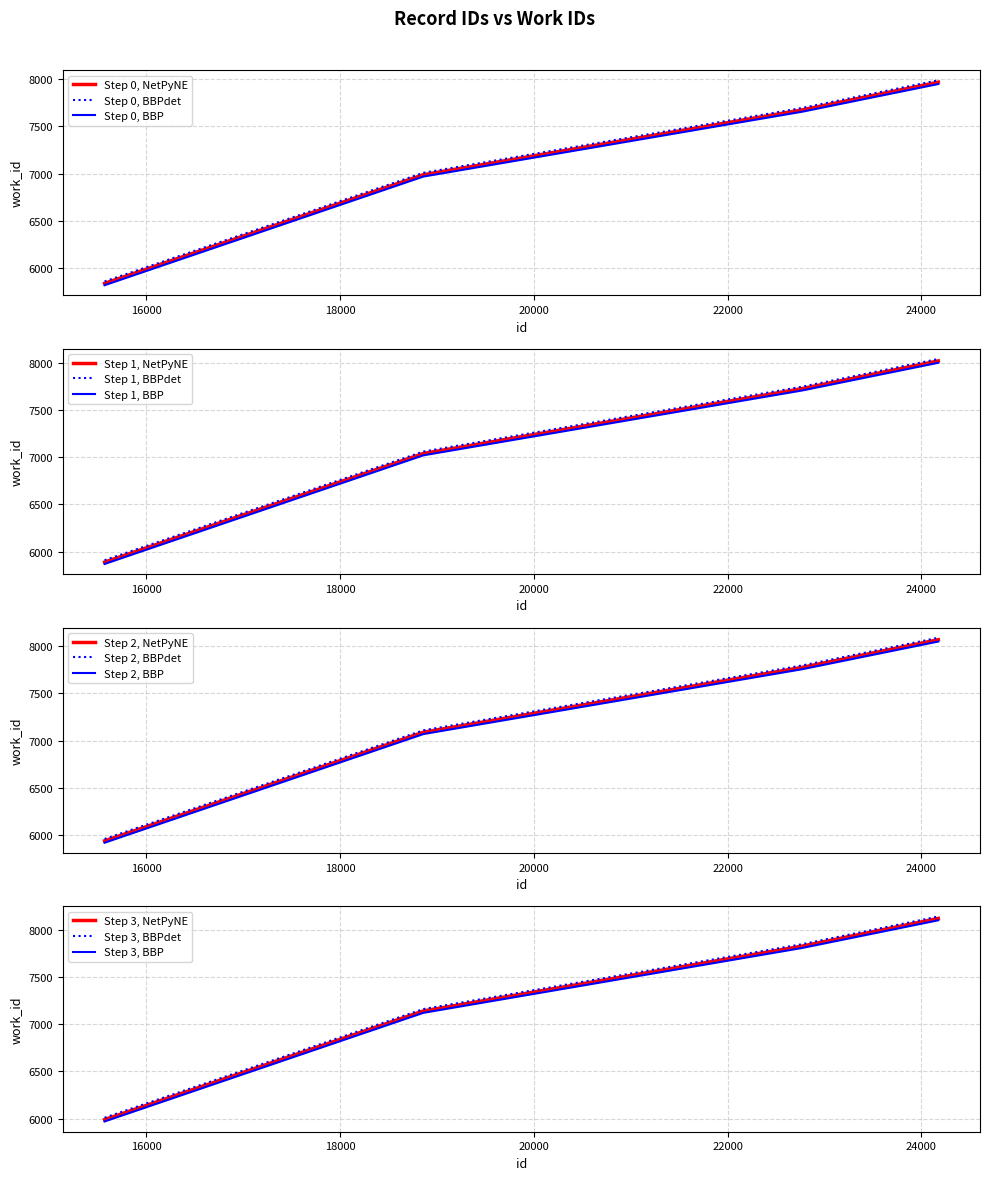

Which label corresponds to the largest value in the chart?

24176